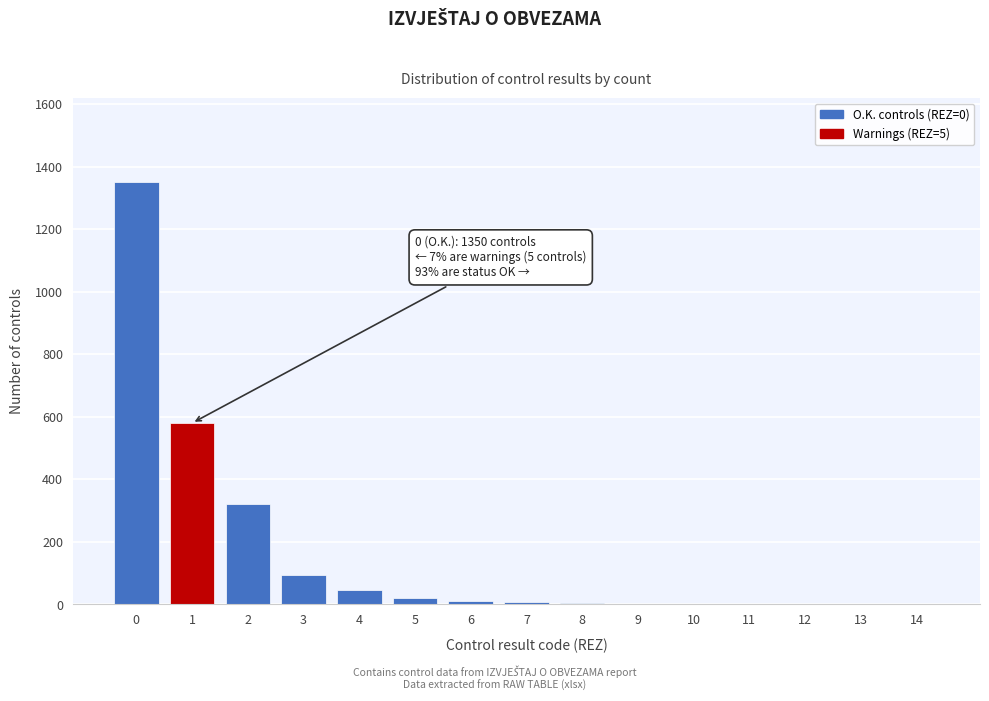

Is it true that the value at 2 is 320?

True